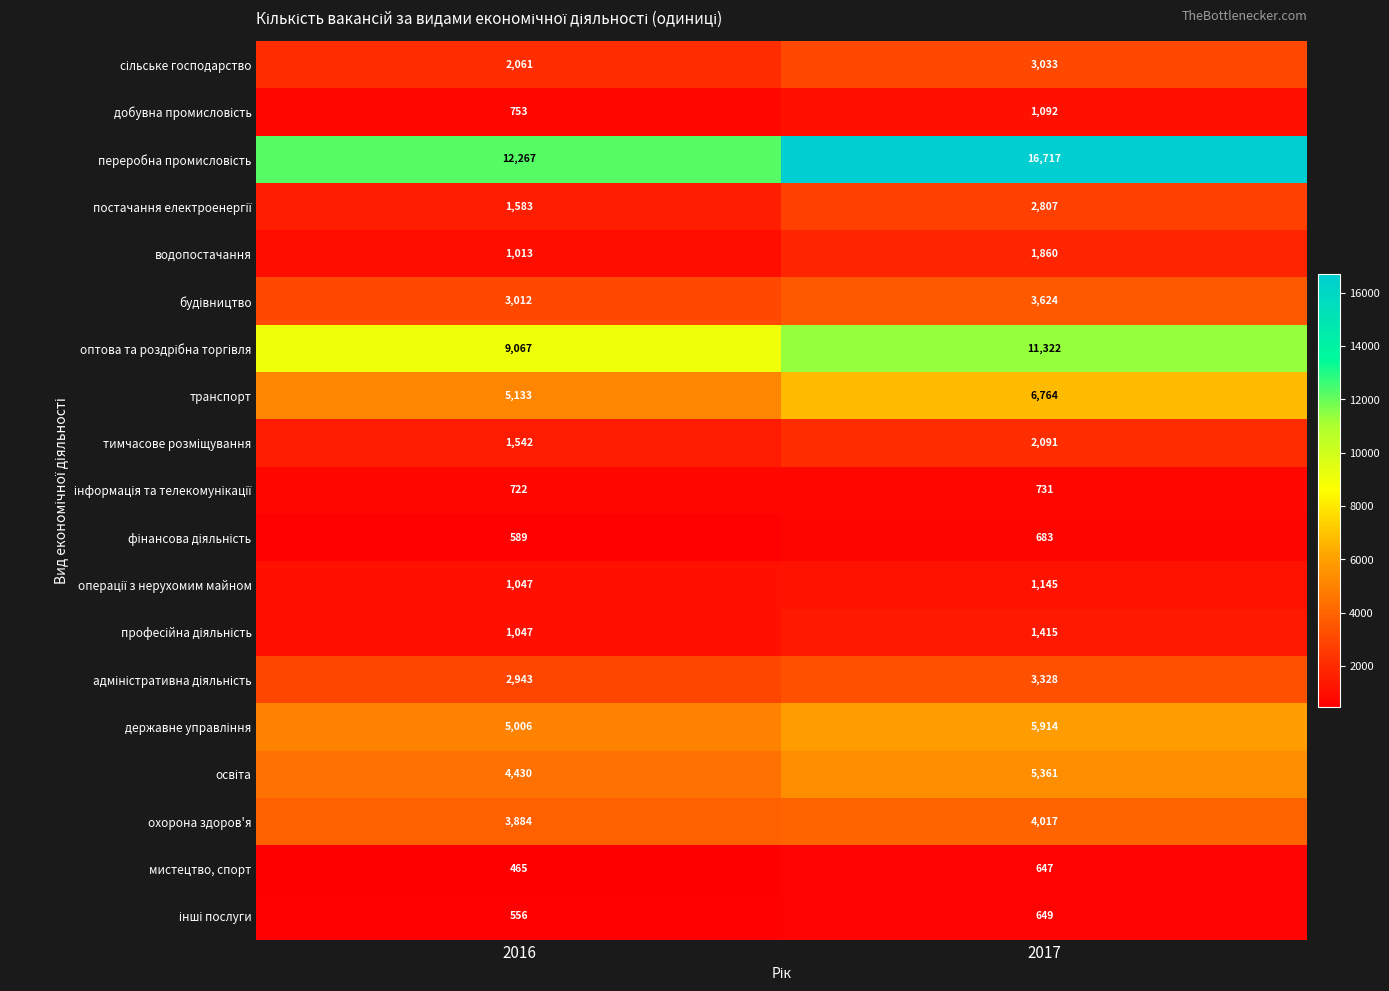

What is the sum of the транспорт values at 2017 and 2016?

11897